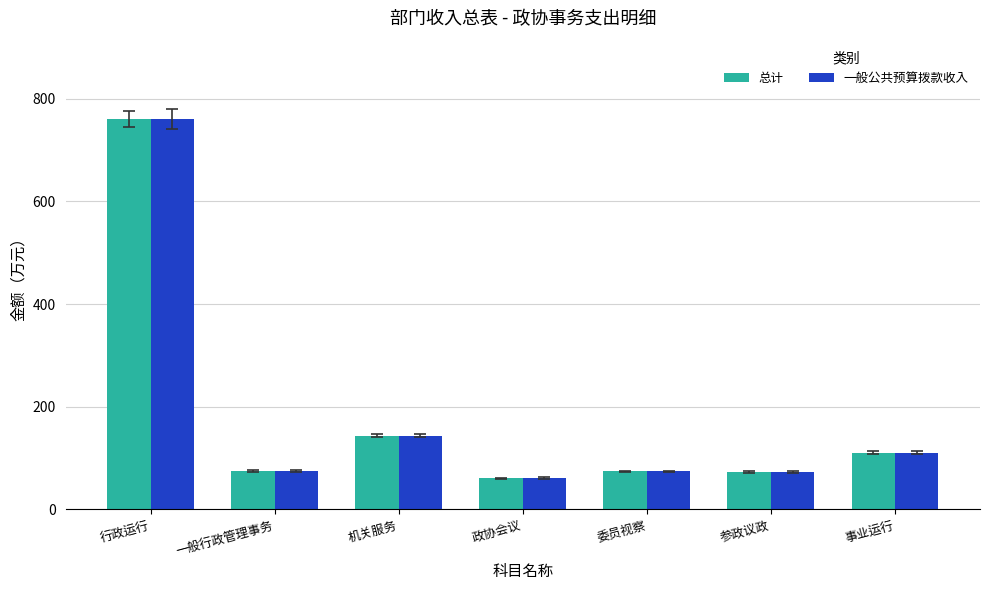

Where is 一般公共预算拨款收入 nearest to the value 410?

机关服务